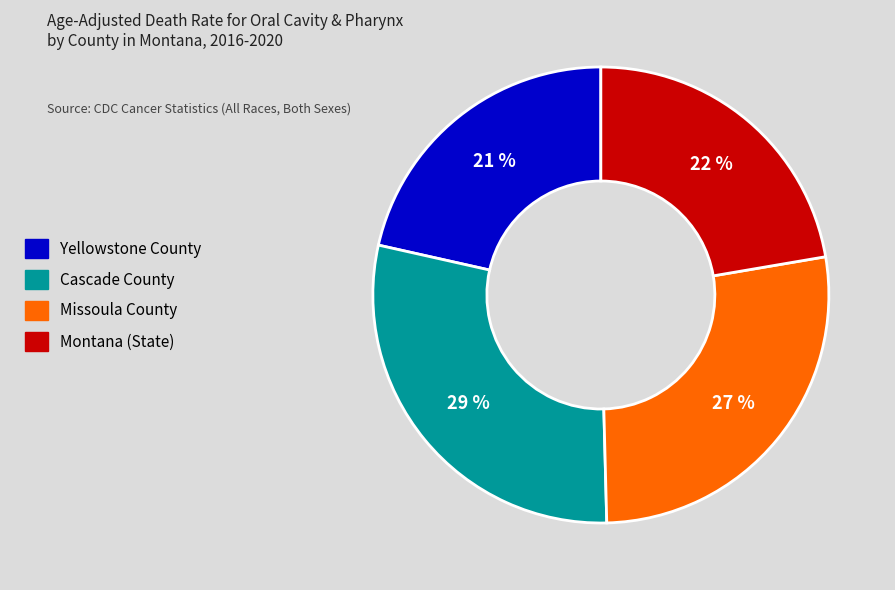

How many segments does this pie chart have?

4